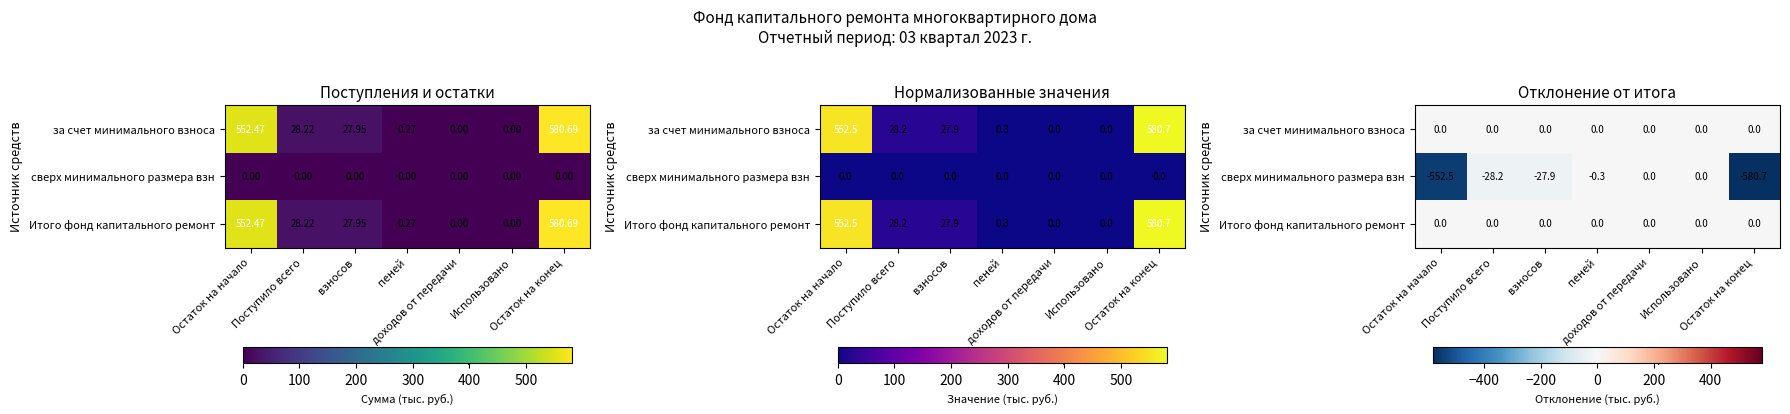

How many data points does each series have?

7